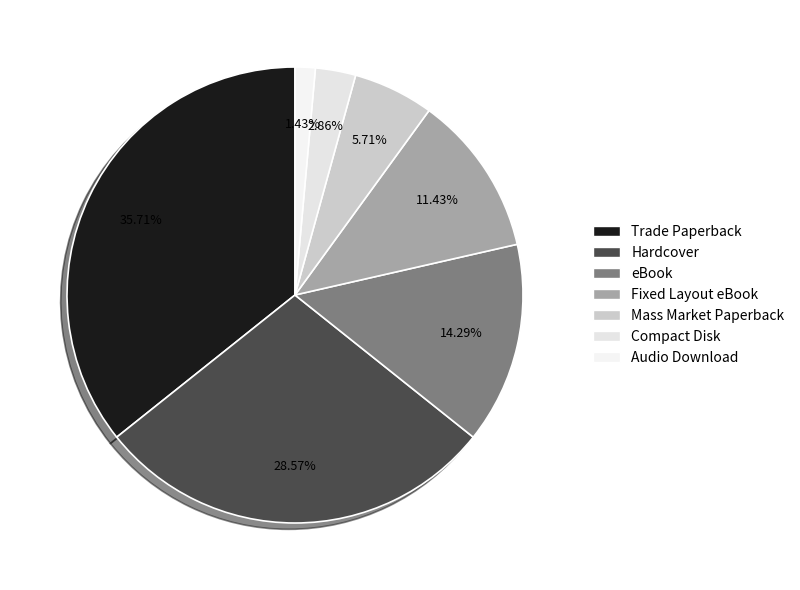

Is there any slice that represents more than half of the pie?

No